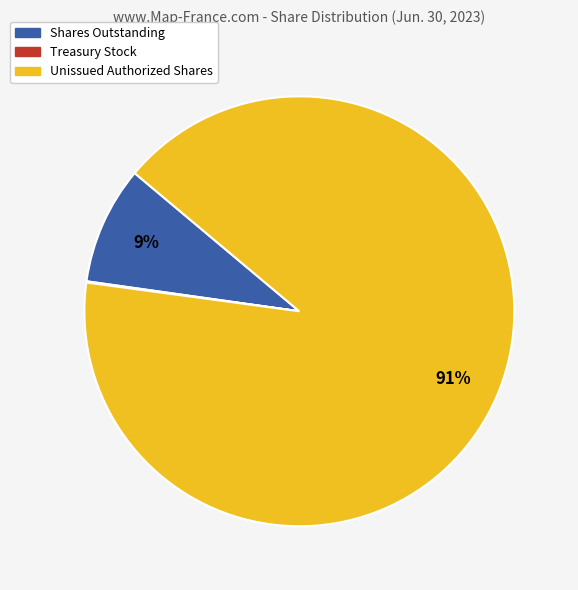

Do Shares Outstanding and Unissued Authorized Shares together represent more than half of the pie?

Yes